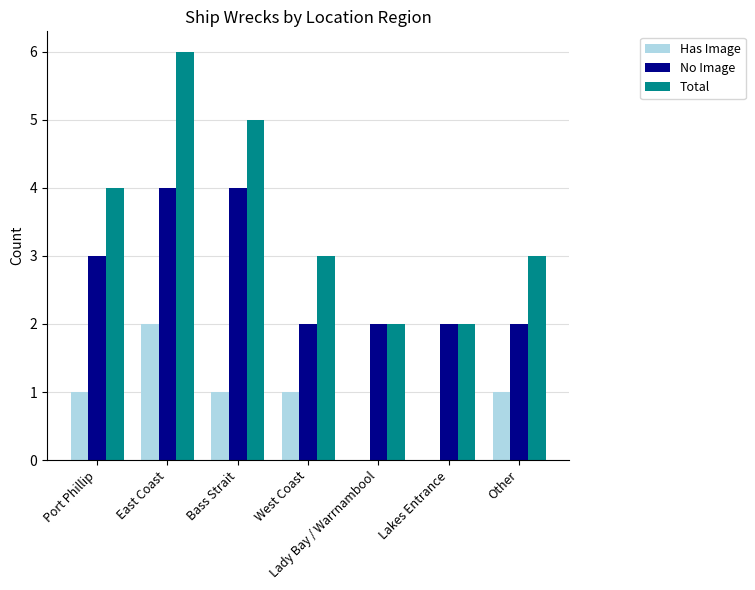

Reading left to right, what are all the values shown in this chart?

Has Image: Port Phillip=1	East Coast=2	Bass Strait=1	West Coast=1	Lady Bay / Warrnambool=0	Lakes Entrance=0	Other=1
No Image: Port Phillip=3	East Coast=4	Bass Strait=4	West Coast=2	Lady Bay / Warrnambool=2	Lakes Entrance=2	Other=2
Total: Port Phillip=4	East Coast=6	Bass Strait=5	West Coast=3	Lady Bay / Warrnambool=2	Lakes Entrance=2	Other=3